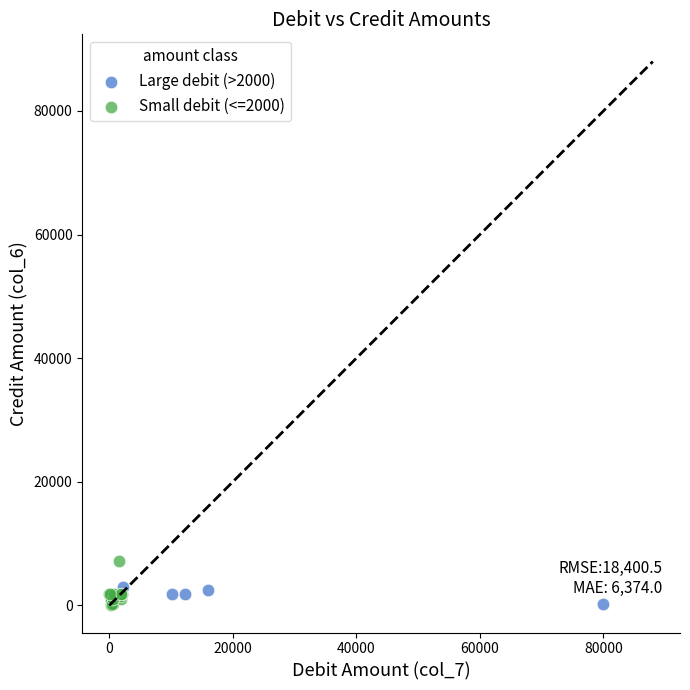

Which series has the largest Y range (max minus min)?

Small debit (<=2000)